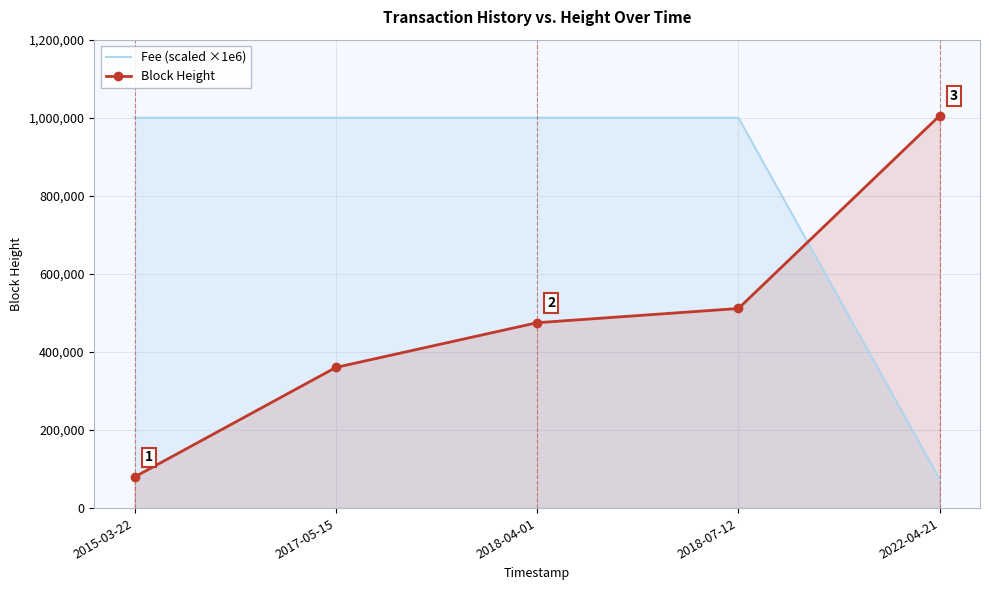

What is the label of the 1st point from the left?

2015-03-22